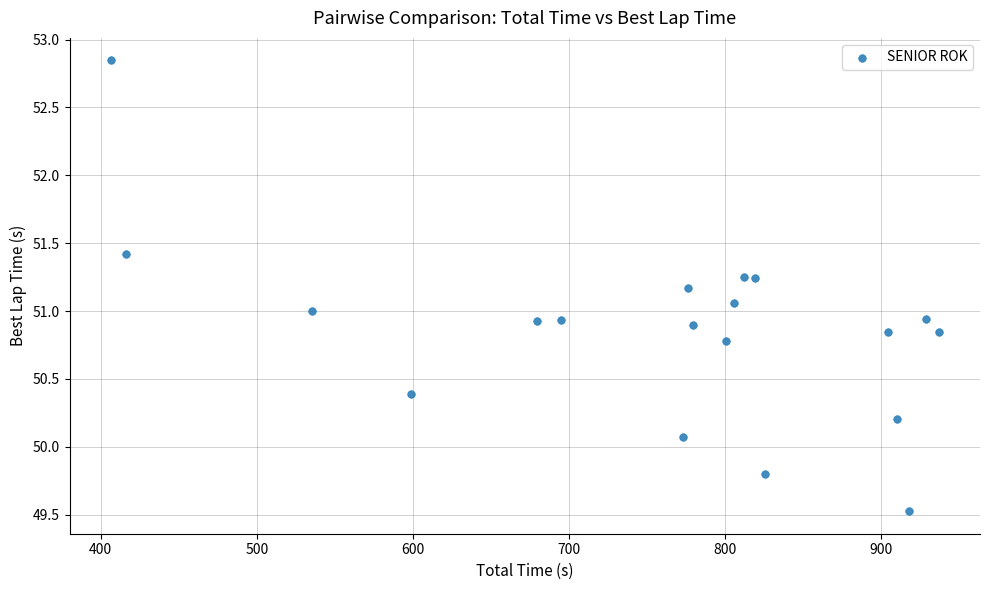

What is the range of X values (max minus min)?

530.1